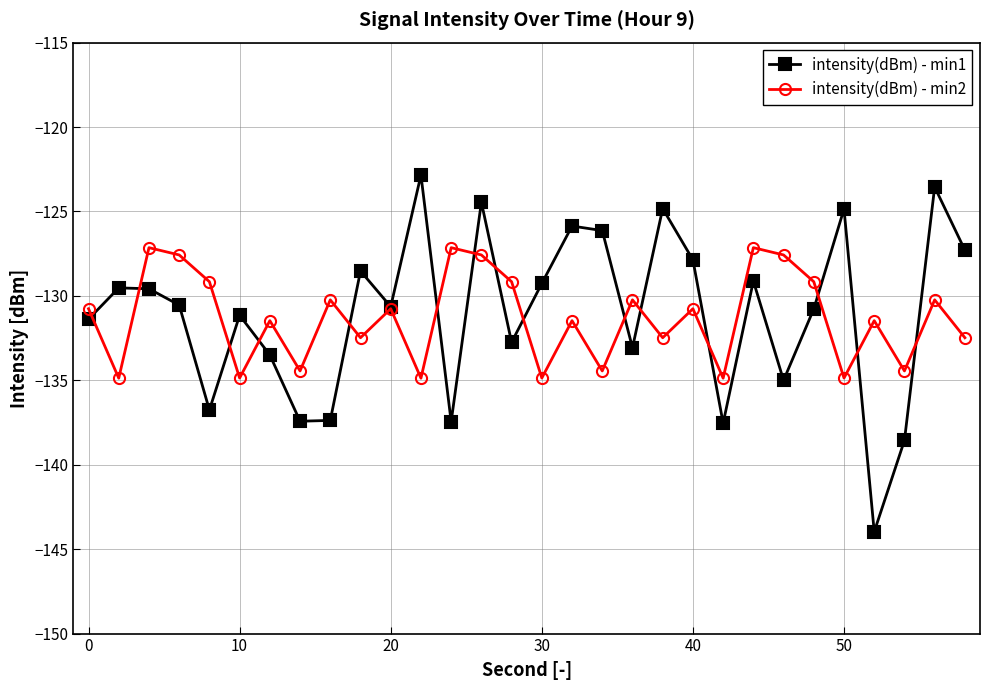

How many interior local peaks does the intensity(dBm) - min2 series have?

11